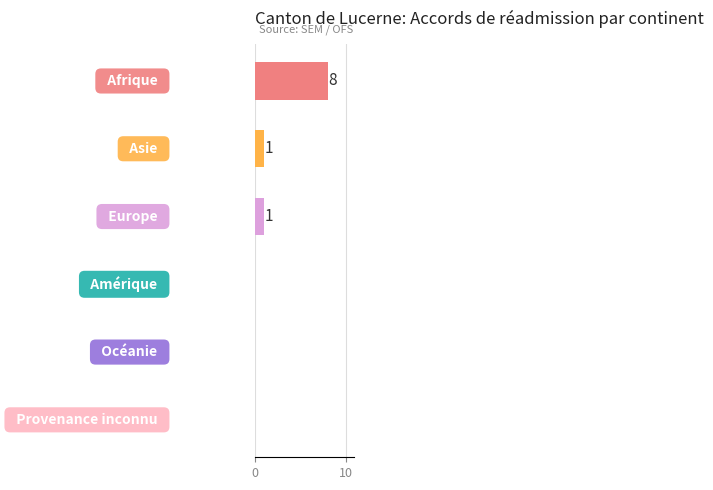

What is the greatest value displayed?

8